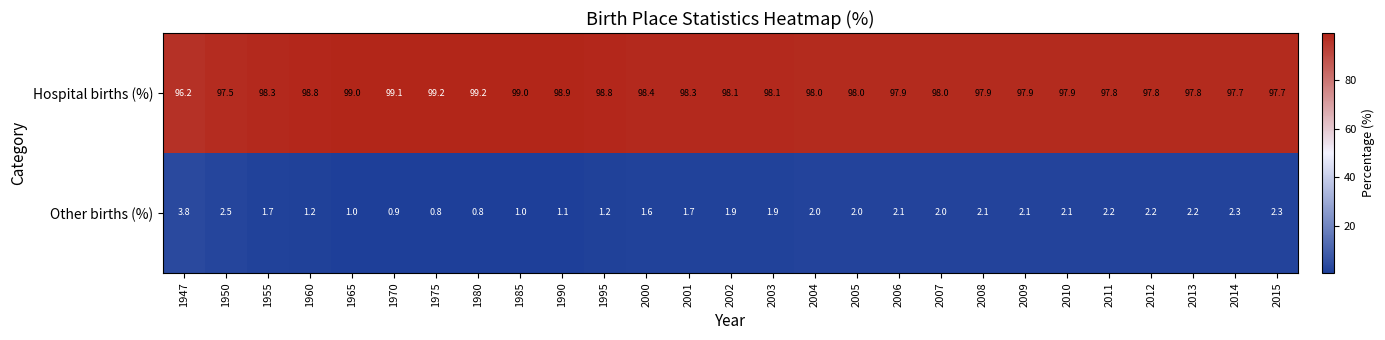

What is the spread (max minus min) of values at 2008?

95.8